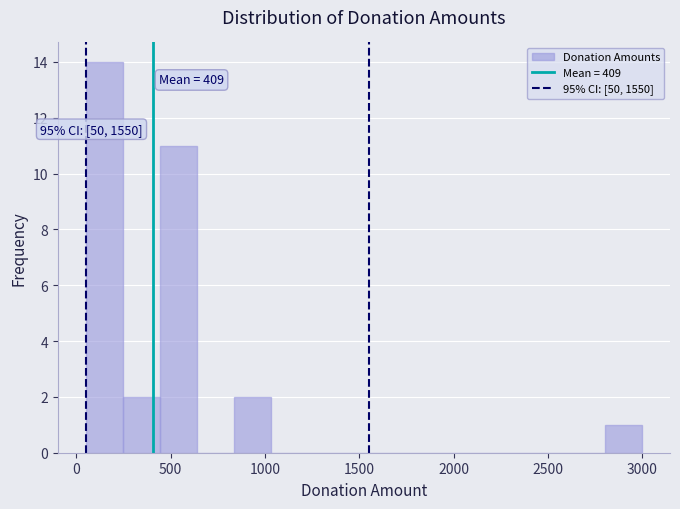

Around what value on the x-axis is the tallest bar? Give the approximate position of its centre, as read against the axis.

150